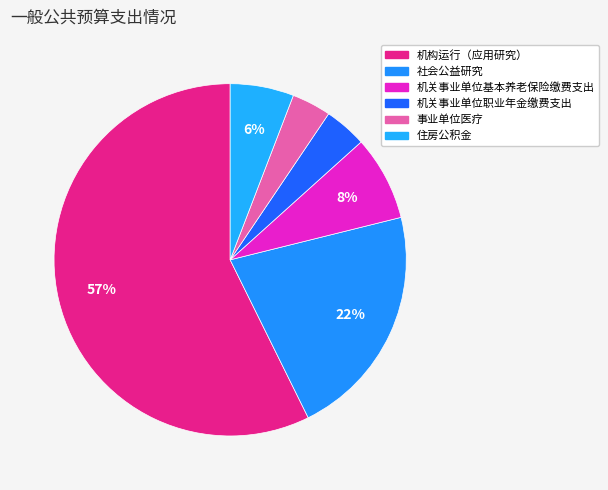

Does any single category account for the majority?

Yes